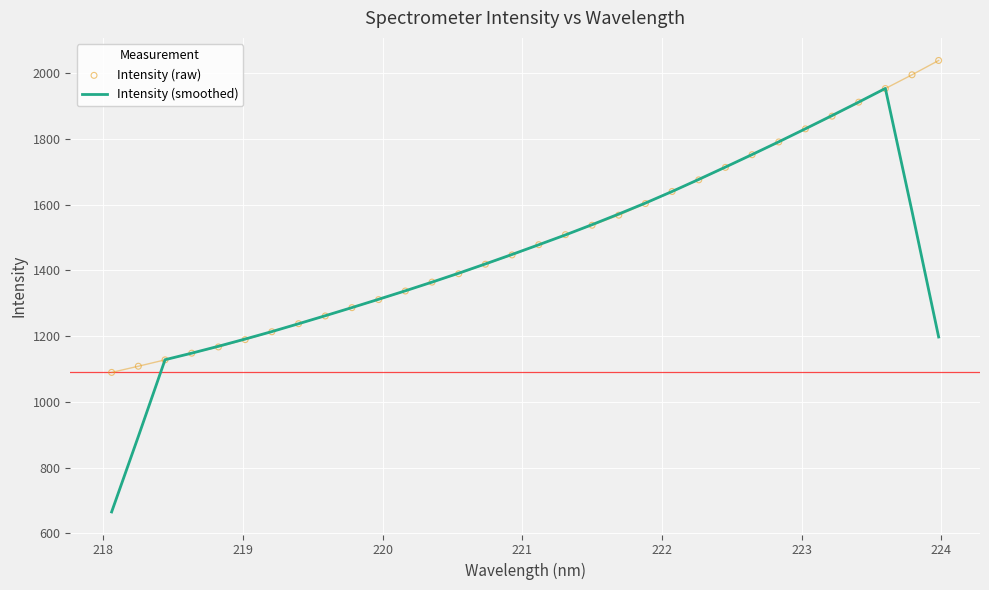

What is the highest value of the Intensity (smoothed) series?

1953.1